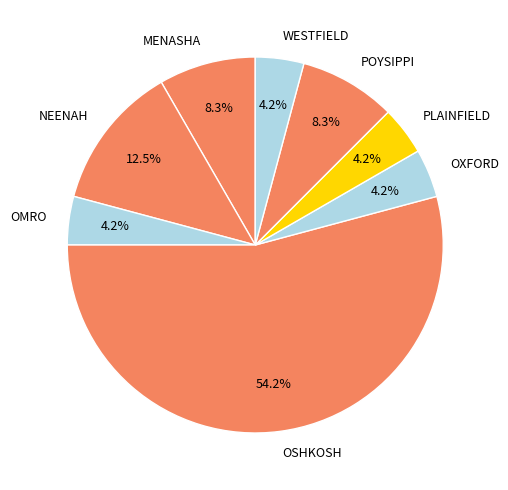

What percentage do OXFORD and OSHKOSH together represent?

58.3%